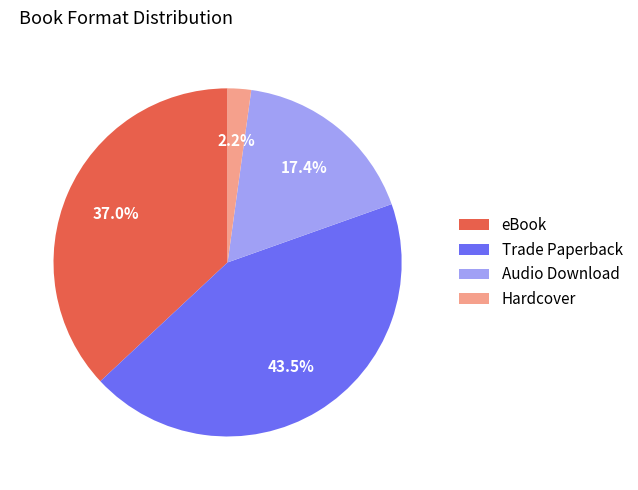

How much of the chart is everything except Audio Download?

82.6%